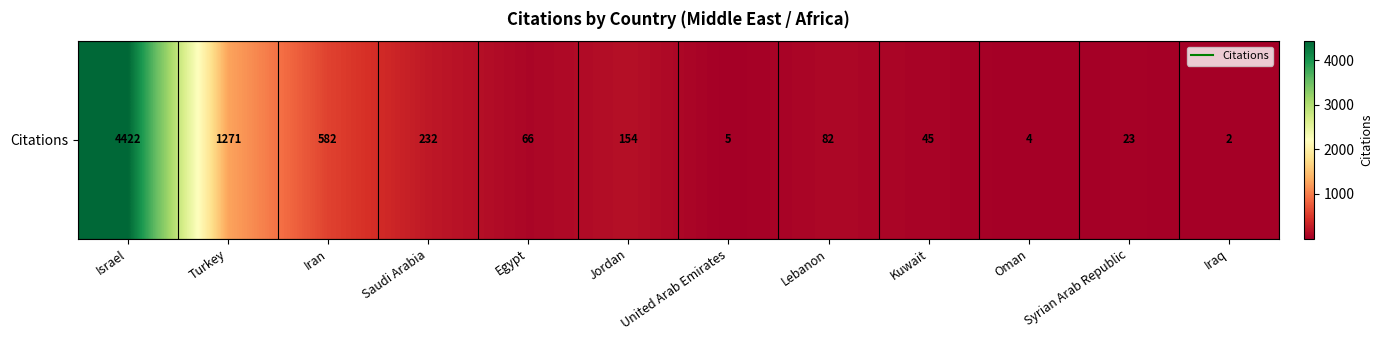

What is the maximum value shown in the chart?

4422